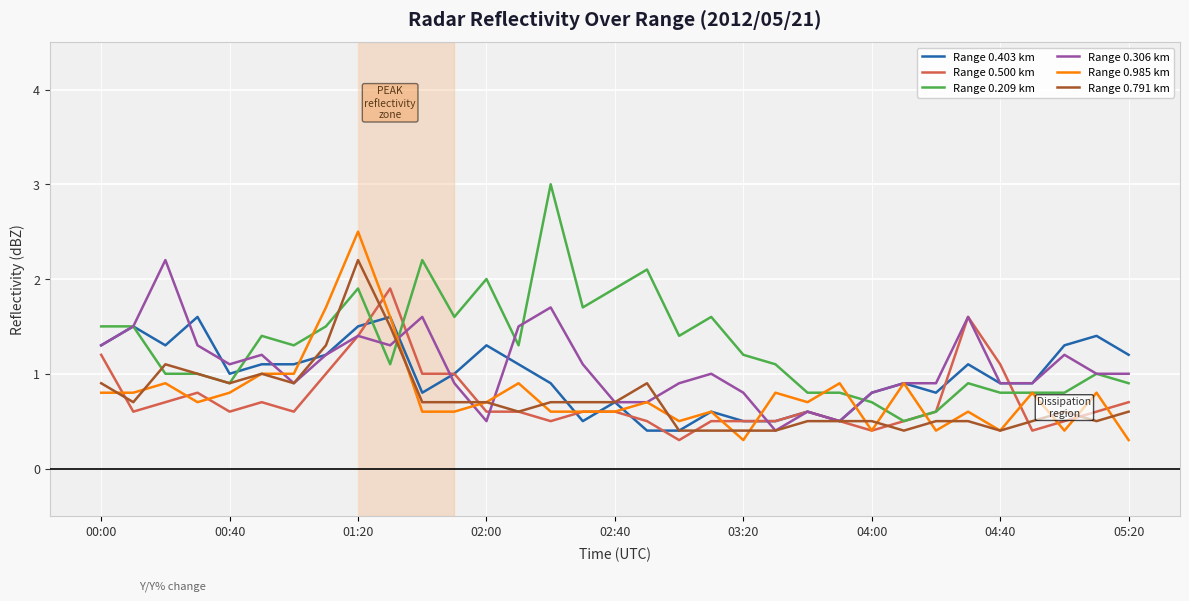

Does the chart have visible grid lines?

Yes